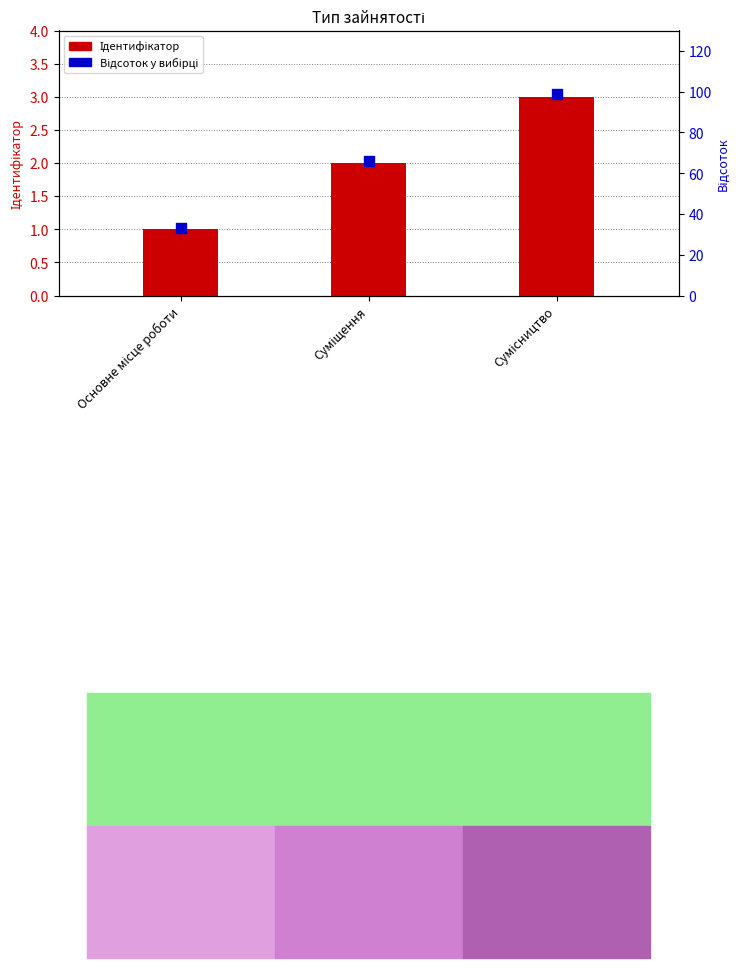

What are all the series names shown in the legend?

Ідентифікатор, Відсоток у вибірці